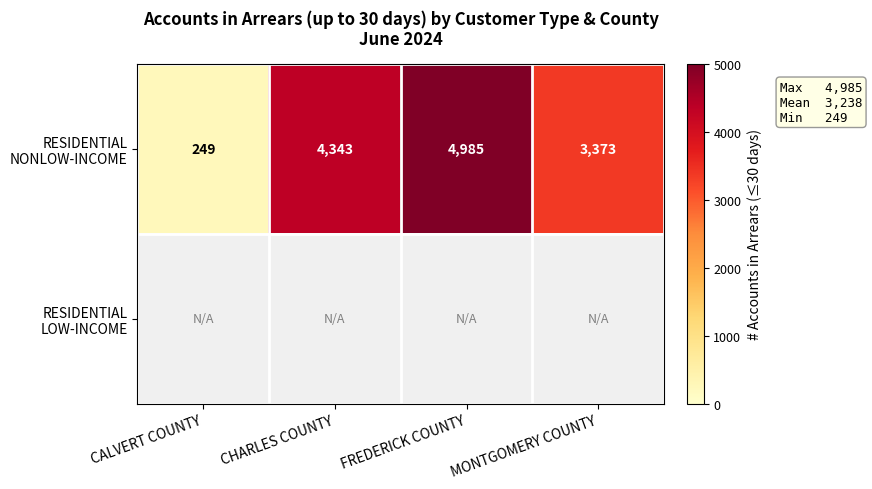

Between MONTGOMERY COUNTY and FREDERICK COUNTY, which is larger?

FREDERICK COUNTY